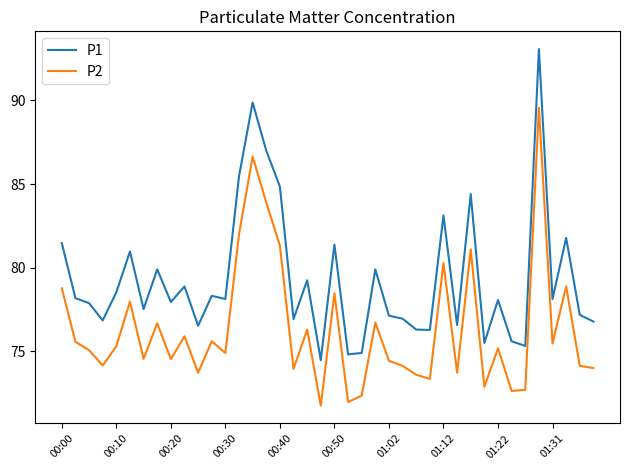

True or false: P1 and P2 intersect in this chart.

False